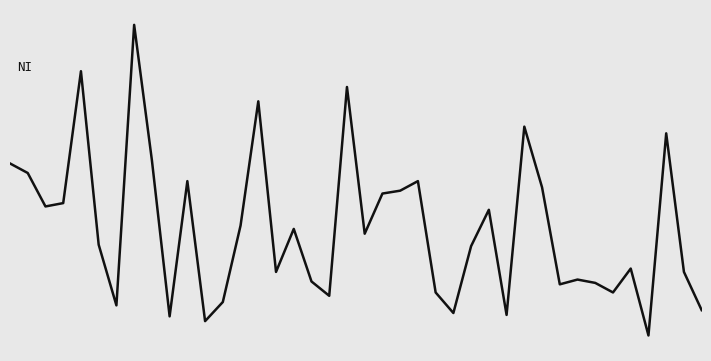

What is the difference between the maximum and minimum values?

6.5